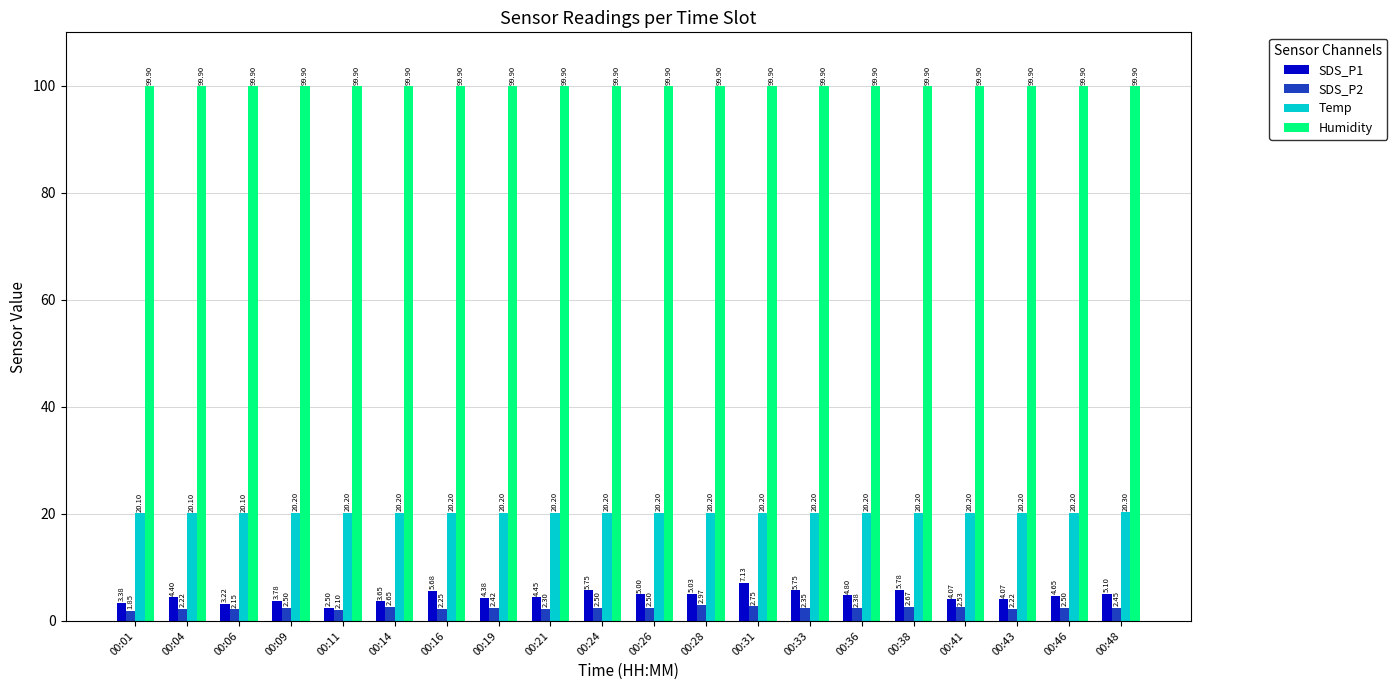

Are the bars horizontal?

No